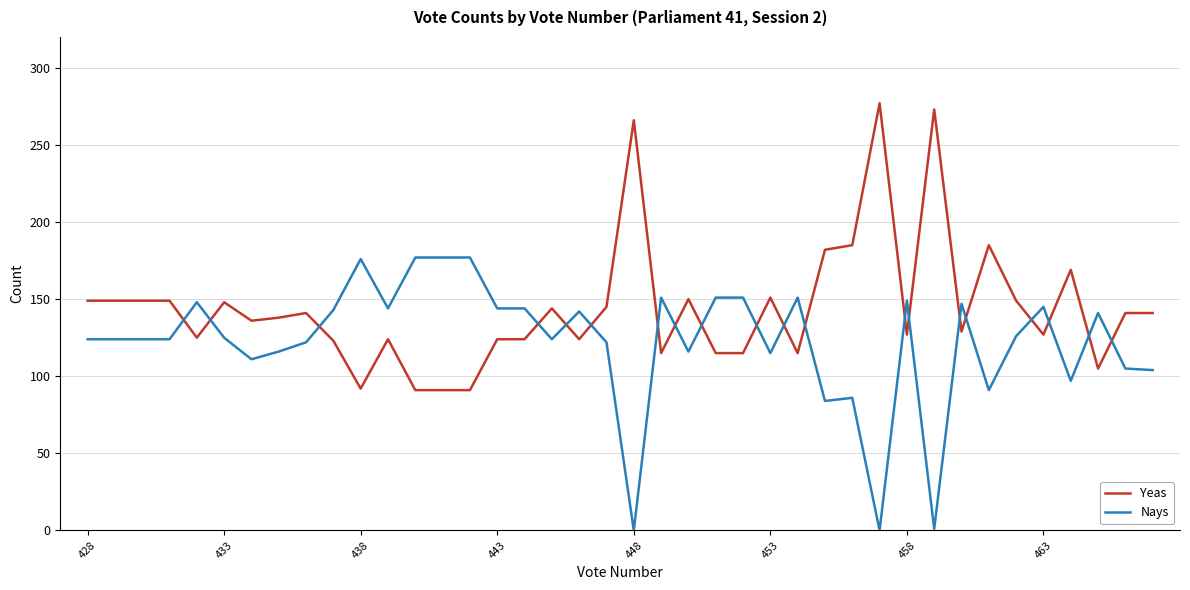

After their last crossing, which series has the higher values: Nays or Yeas?

Yeas